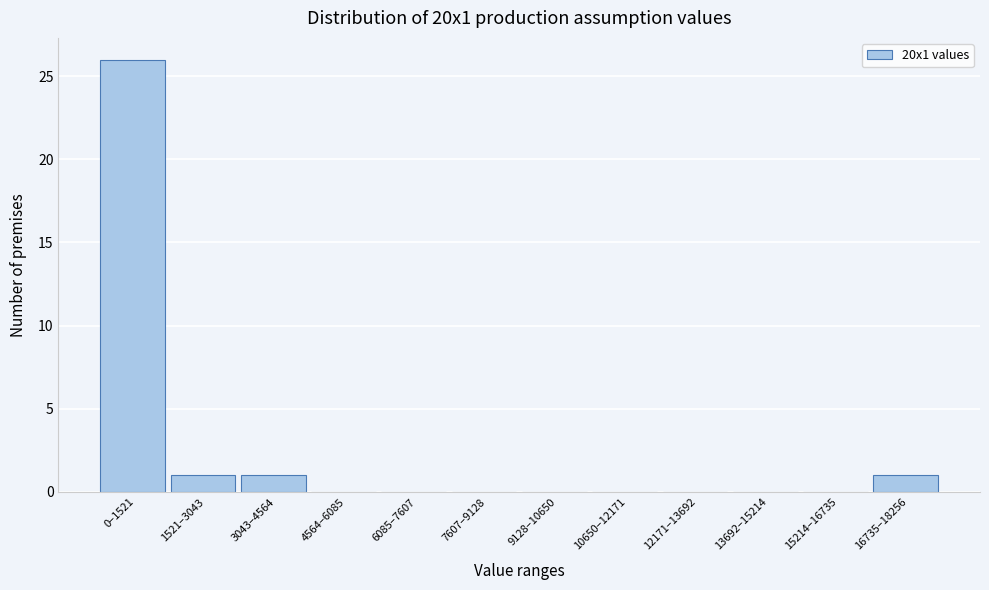

Reading left to right, extract all data points from this chart.

0–1521=26	1521–3043=1	3043–4564=1	4564–6085=0	6085–7607=0	7607–9128=0	9128–10650=0	10650–12171=0	12171–13692=0	13692–15214=0	15214–16735=0	16735–18256=1